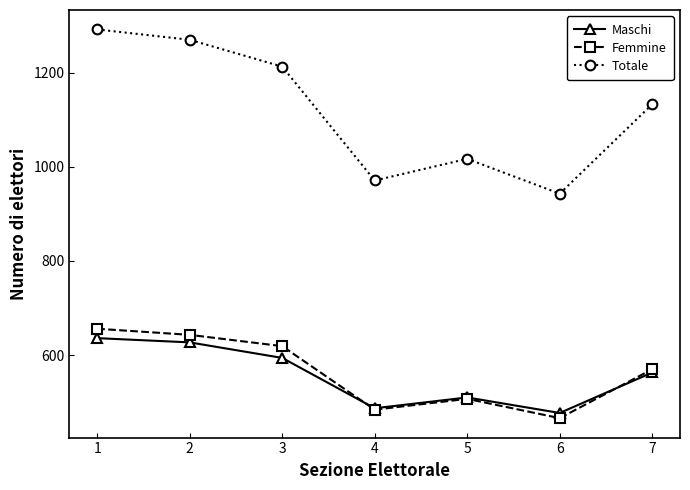

What is the maximum value shown in the chart?

1292